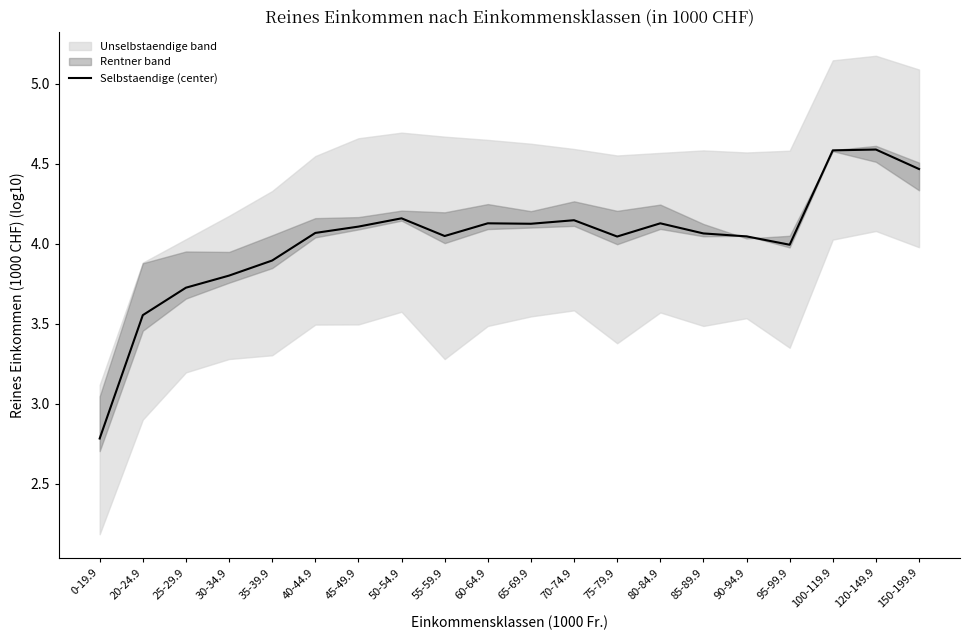

Where is the first local minimum?

55-59.9